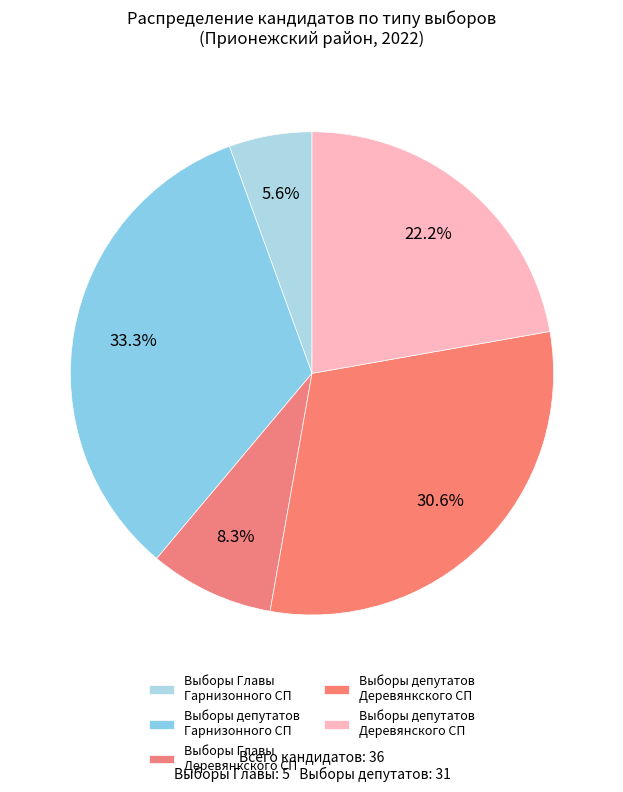

Rank the categories by value from lowest to highest.

Выборы Главы Гарнизонного СП, Выборы Главы Деревянкского СП, Выборы депутатов Деревянского СП, Выборы депутатов Деревянкского СП, Выборы депутатов Гарнизонного СП